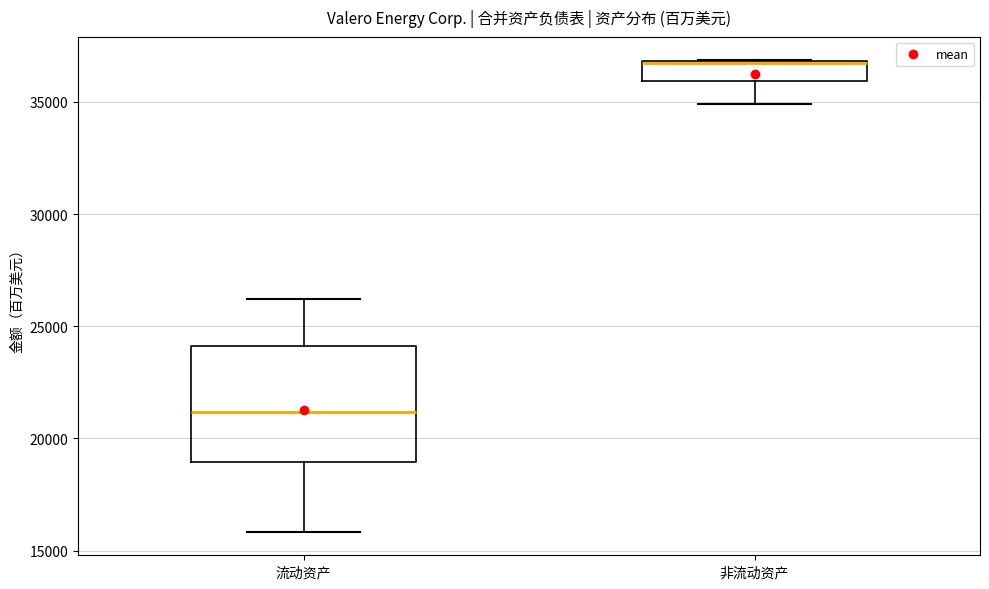

Where is the upper edge of the box for 非流动资产 on the y-axis? The values are not printed on the chart, so give them approximately, as read against the axis.

37000